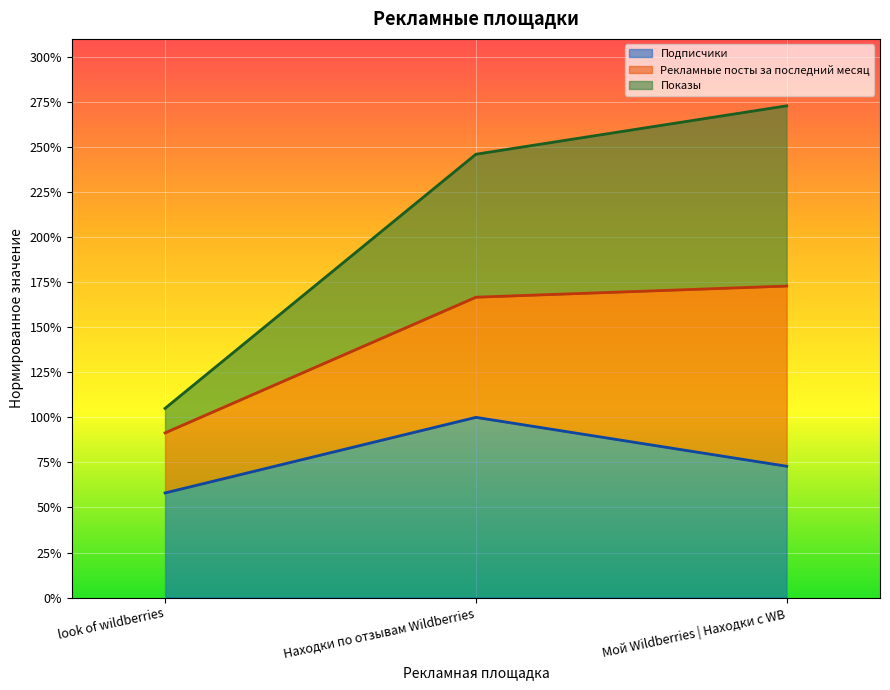

The Показы series shows 4.1 at Мой Wildberries | Находки с WB. True or false?

False